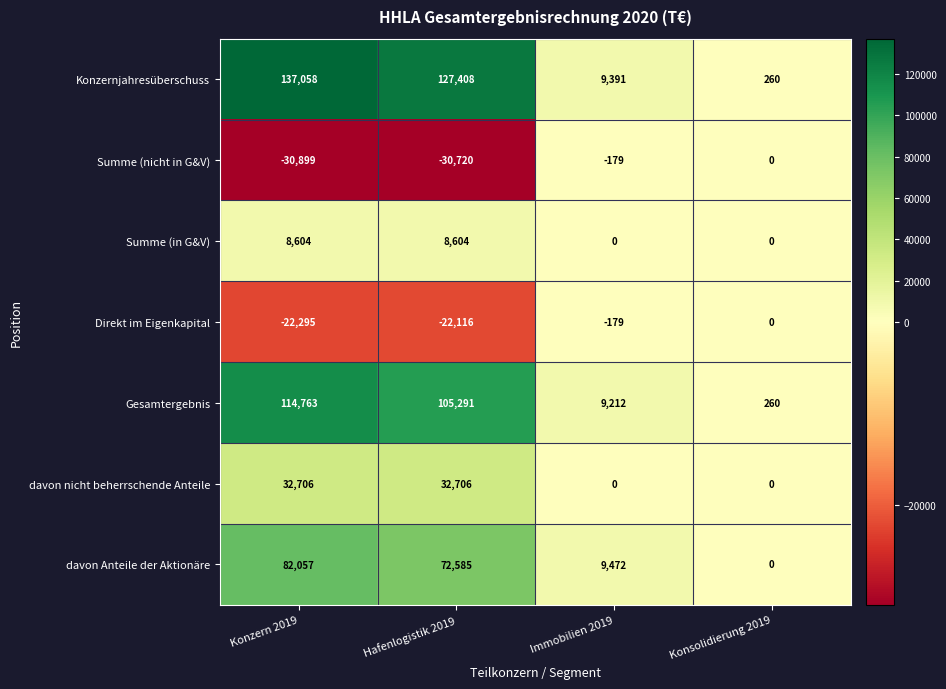

Is it true that Gesamtergebnis equals 181398 at Konzern 2019?

False